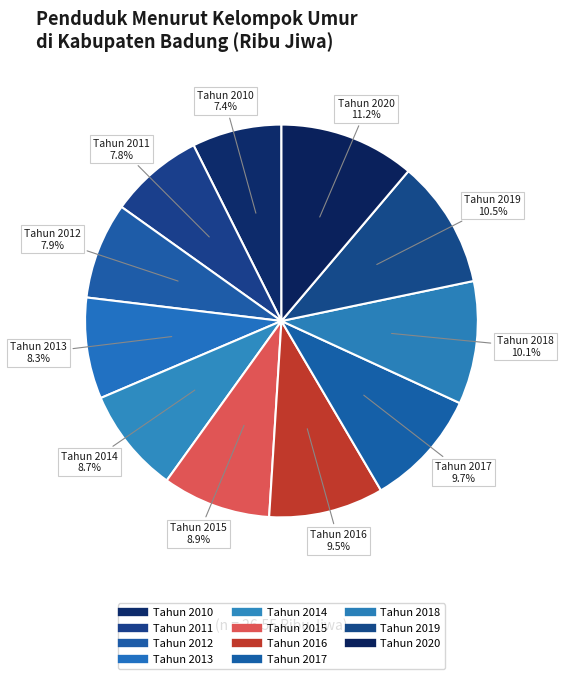

How many segments does this pie chart have?

11